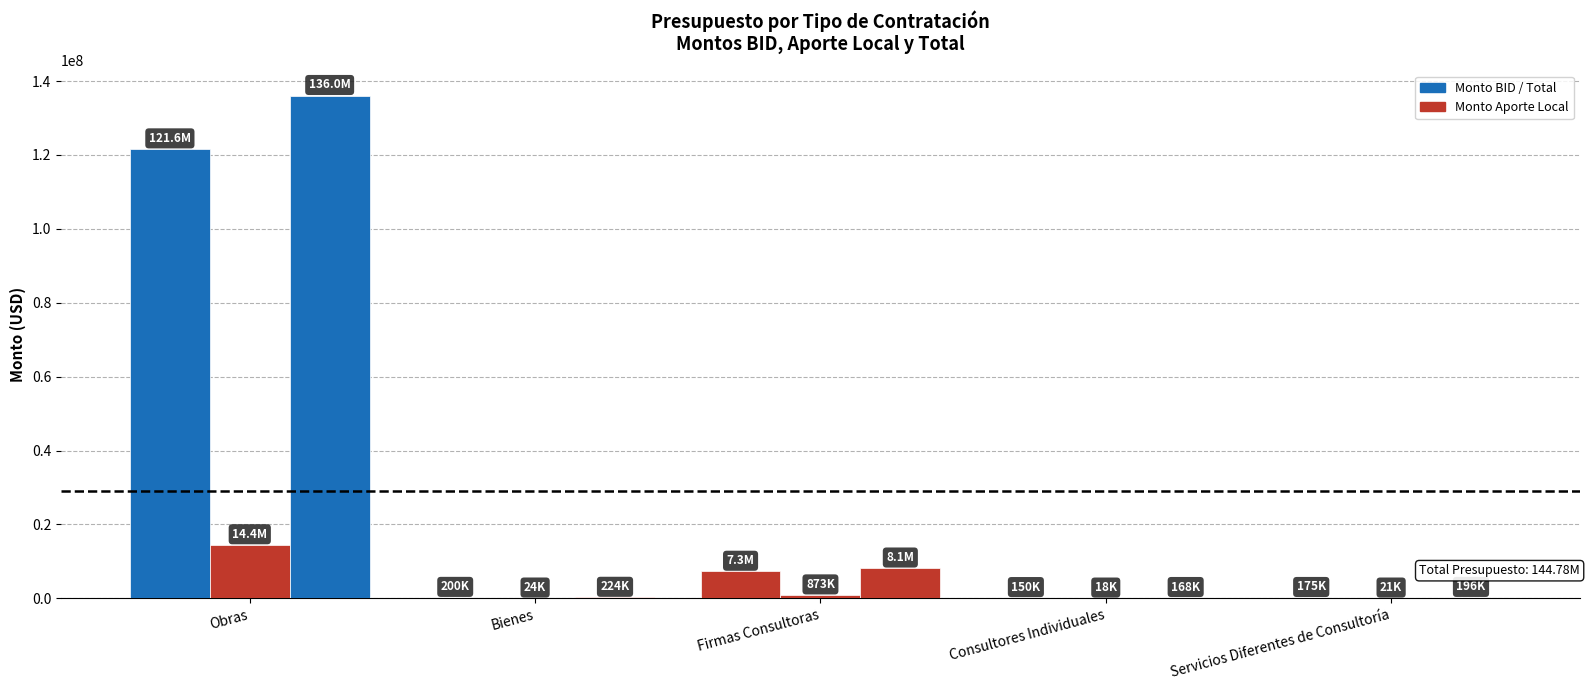

How many groups of bars are there?

5